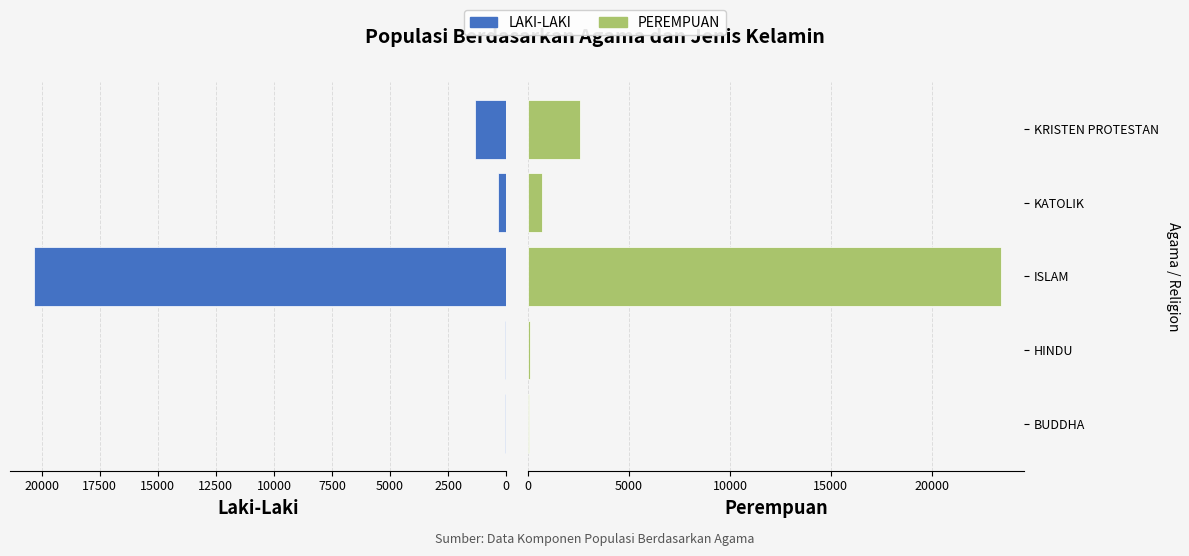

How many bars are there in total?

10